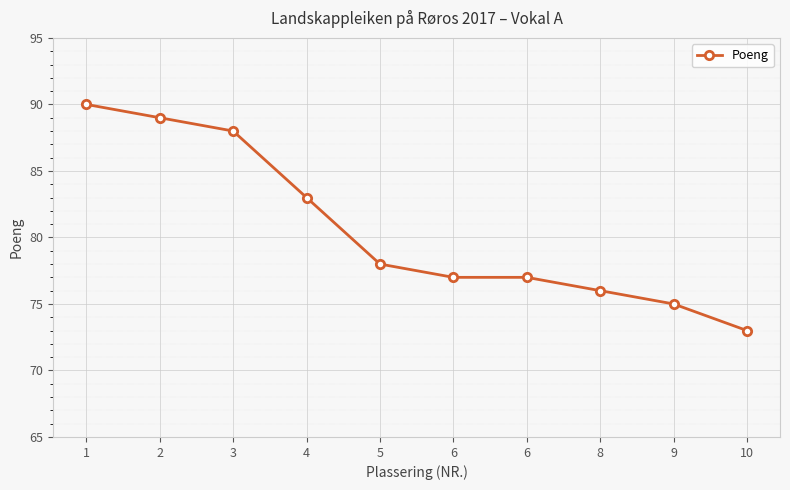

Count the number of categories in the chart.

10